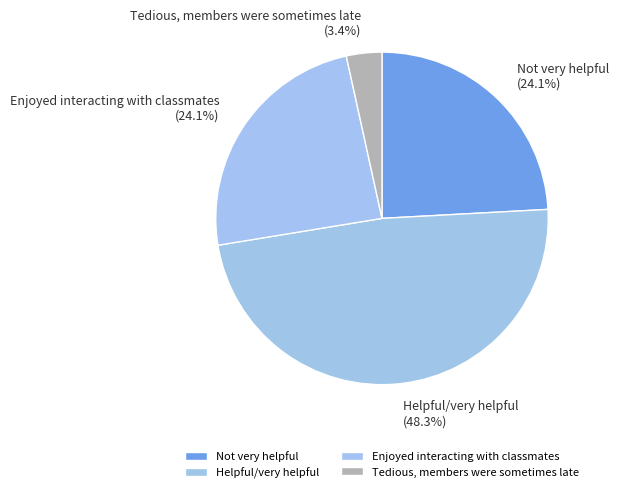

How many segments does this pie chart have?

4